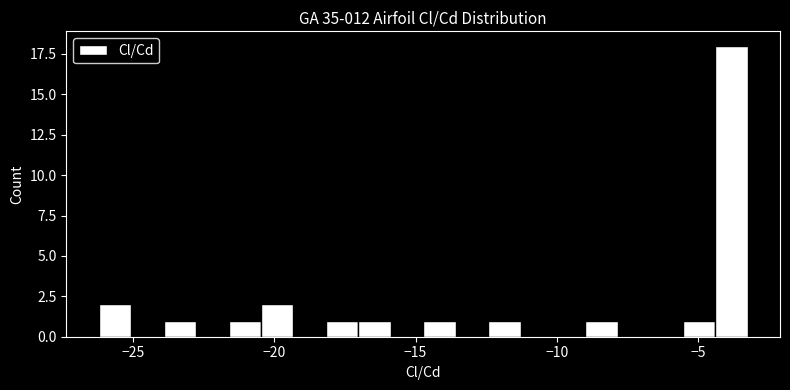

Around what value on the x-axis is the tallest bar? Give the approximate position of its centre, as read against the axis.

-4.0